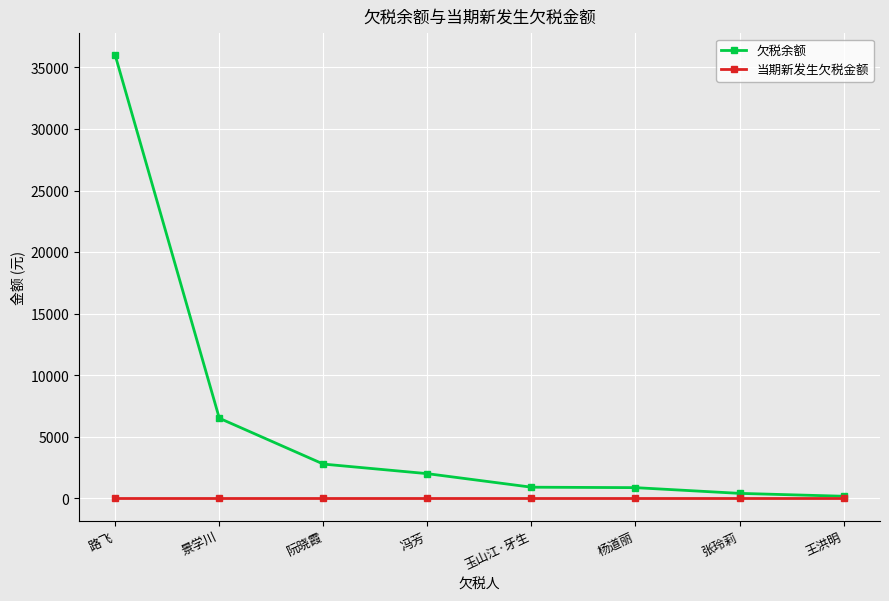

The 当期新发生欠税金额 series shows 0.0 at 杨道丽. True or false?

True